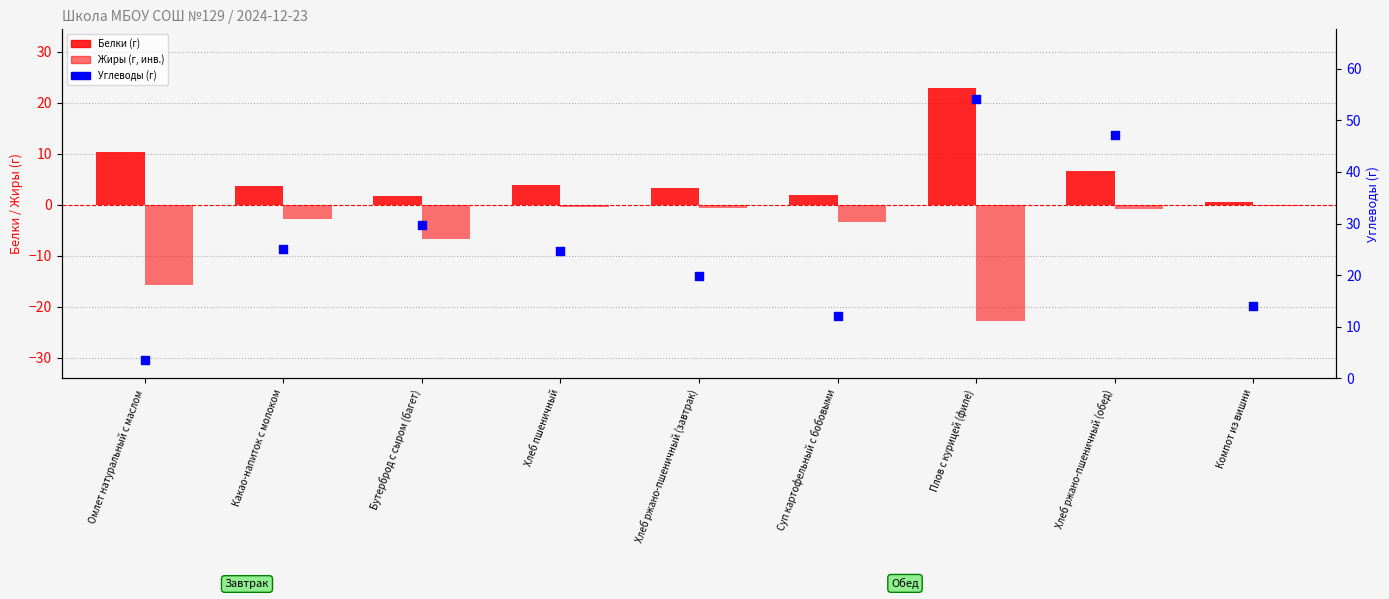

Which series has the largest Y range (max minus min)?

Углеводы